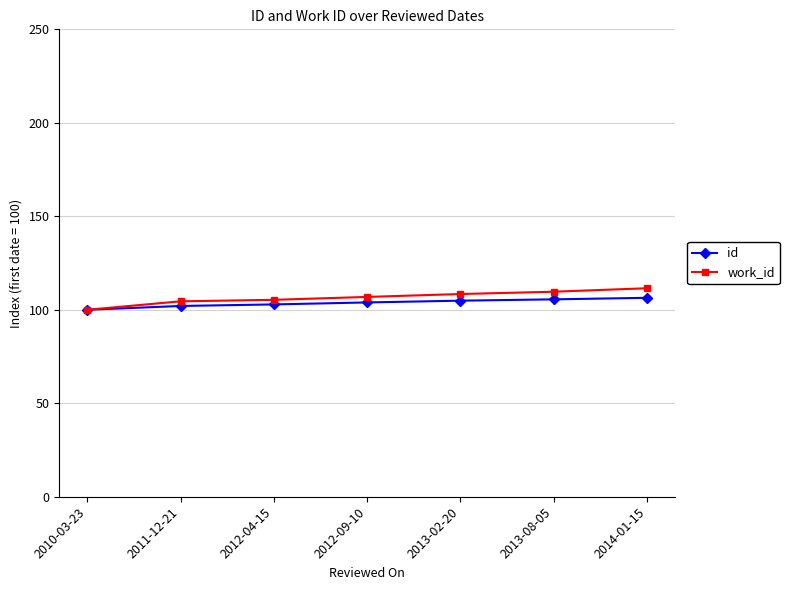

What is the total value across all series at 2010-03-23?

200.0